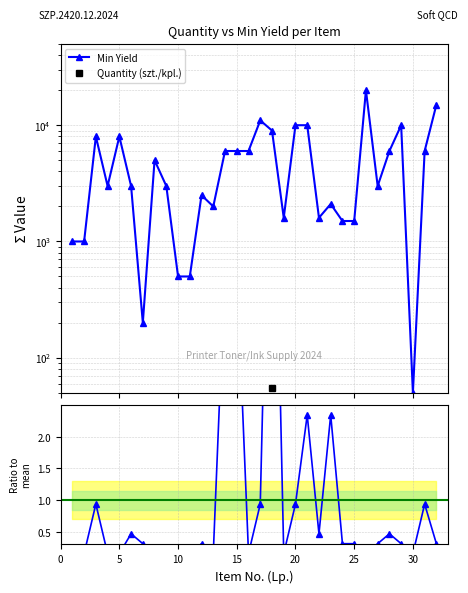

How many lines are shown in the chart?

3